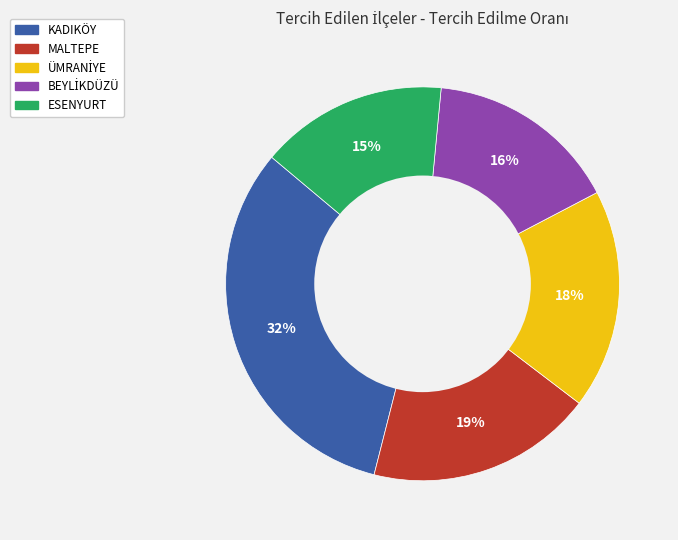

The MALTEPE slice represents 19% of the pie. True or false?

True